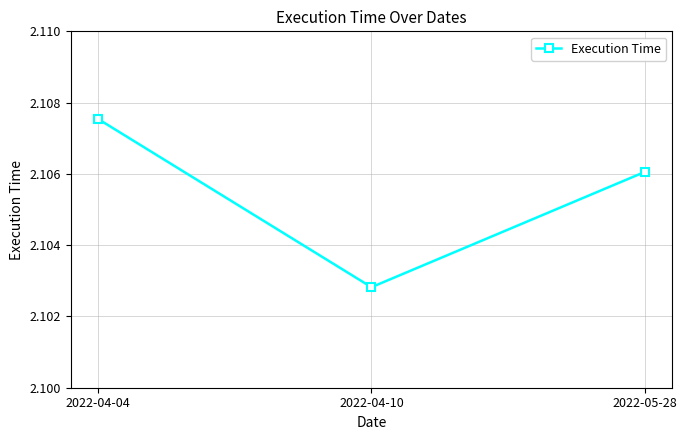

Which category has the highest value across all series?

2022-04-04